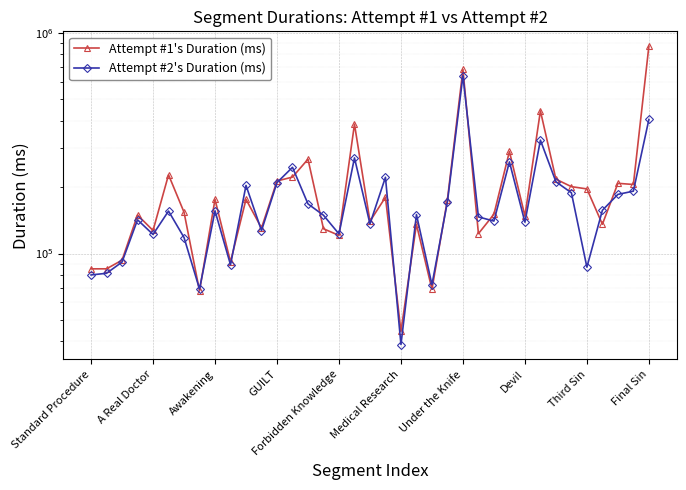

How many values in the Attempt #2's Duration (ms) series exceed 150153?

18